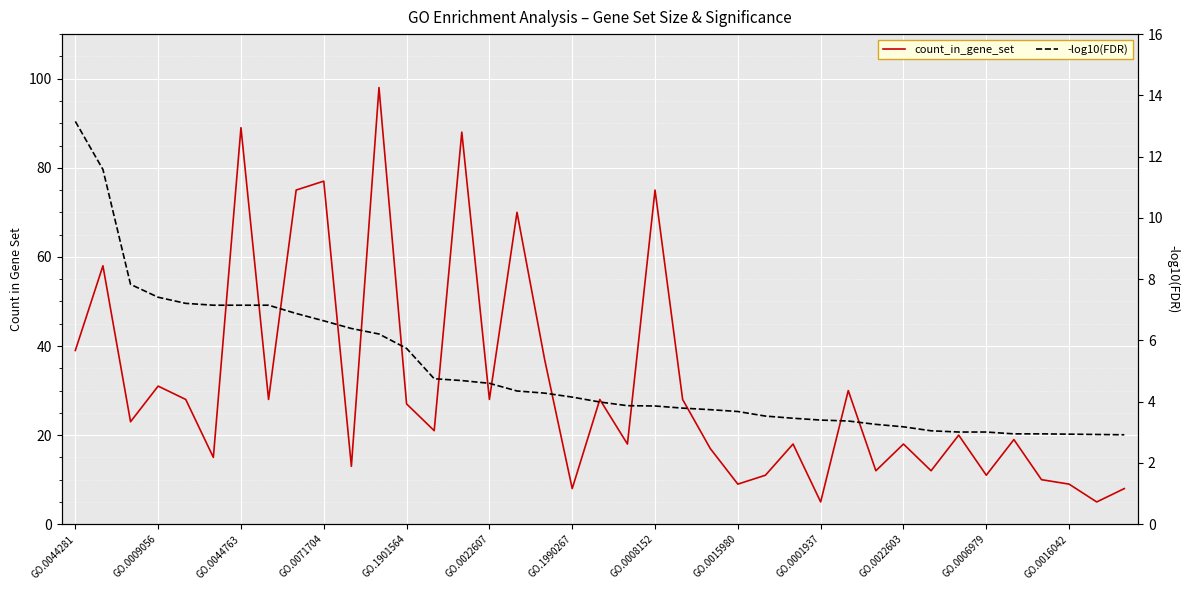

The value of -log10(FDR) at 34 is 3.0. True or false?

True